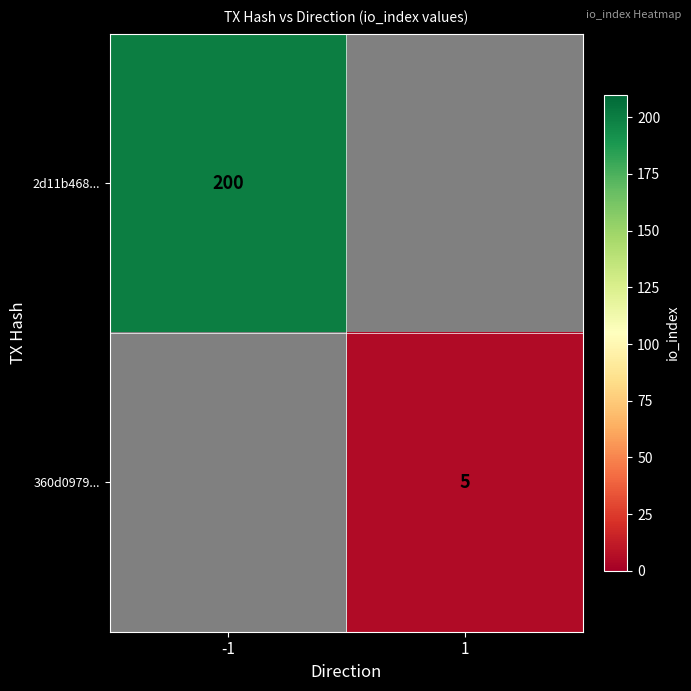

The value of 2d11b468... at -1 is 265. True or false?

False